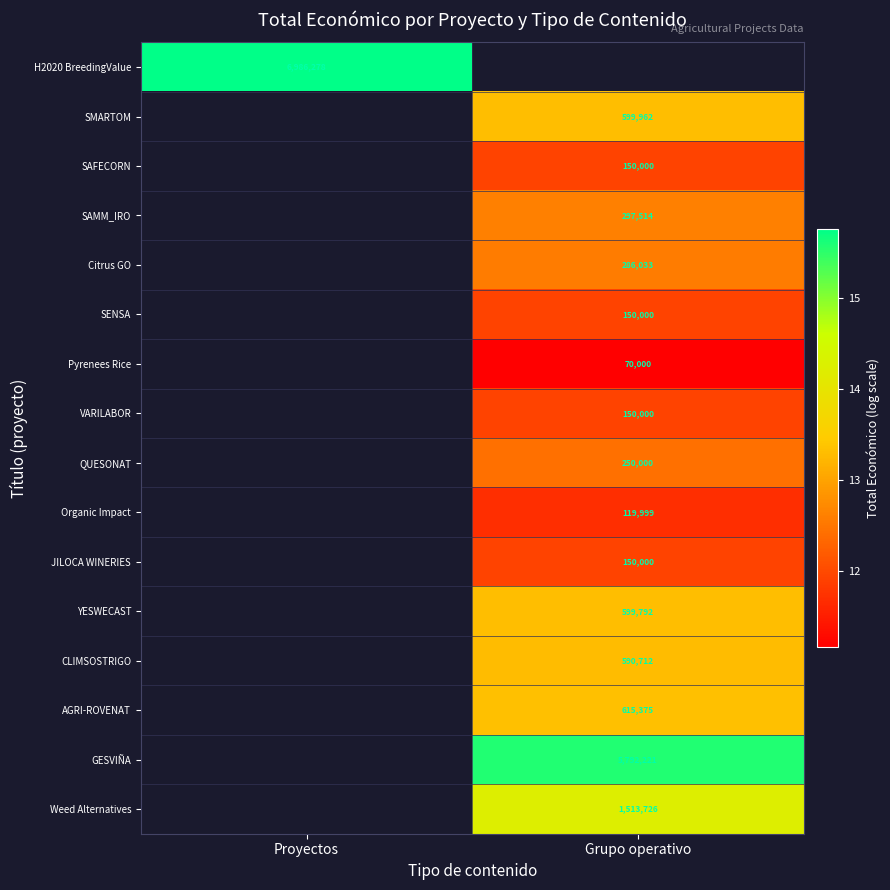

Is the value of Organic Impact at Grupo operativo greater than the value of SAMM_IRO at Grupo operativo?

No